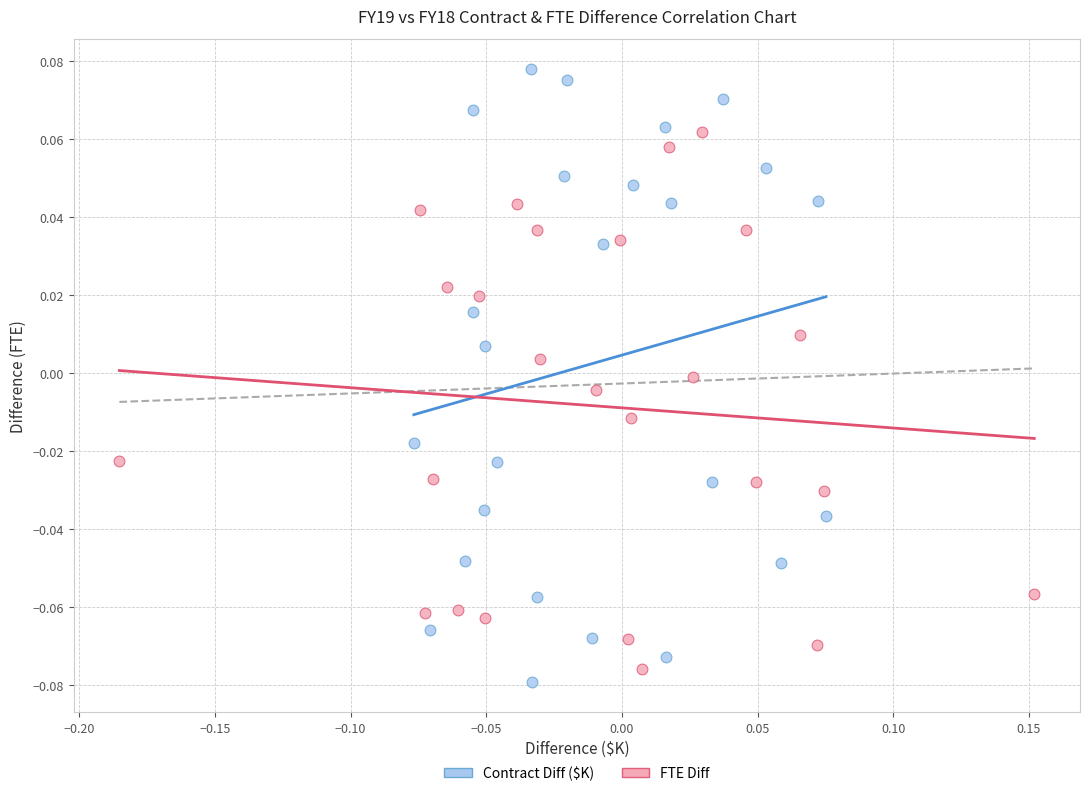

Which series contains the highest Y value?

Contract Diff ($K)